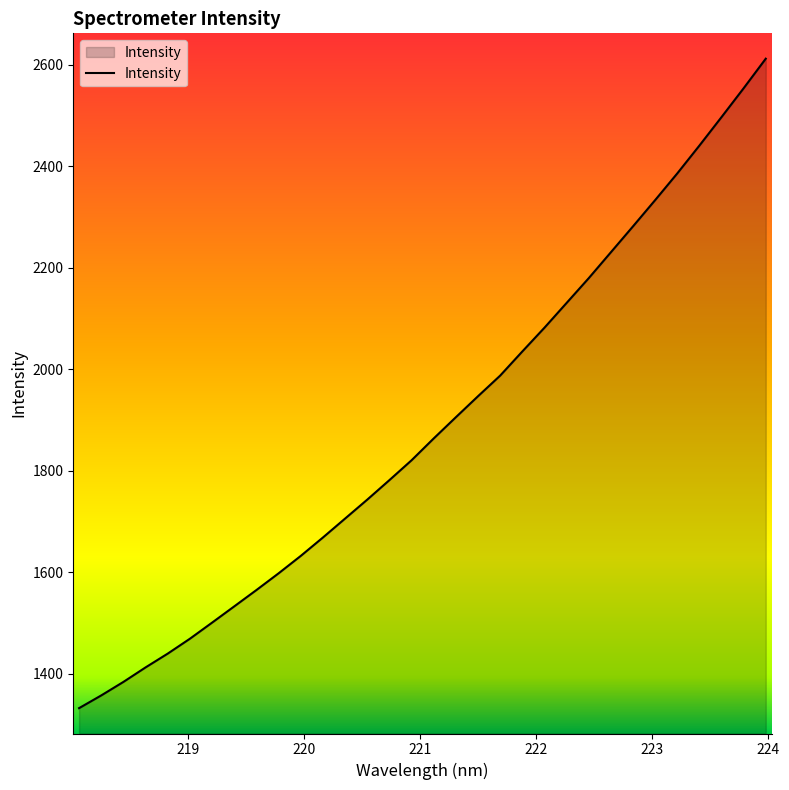

What is the greatest value displayed?

2612.1